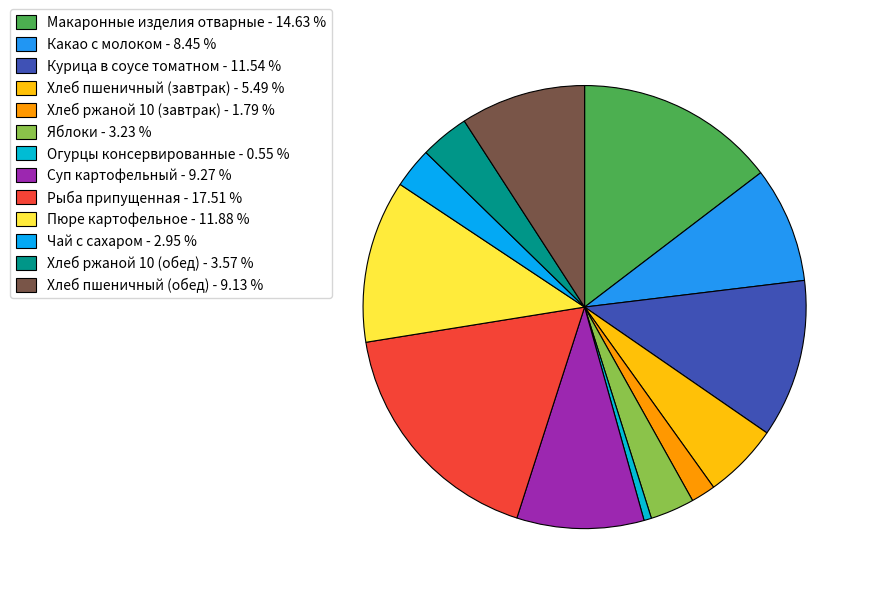

The Макаронные изделия отварные slice represents 15% of the pie. True or false?

True